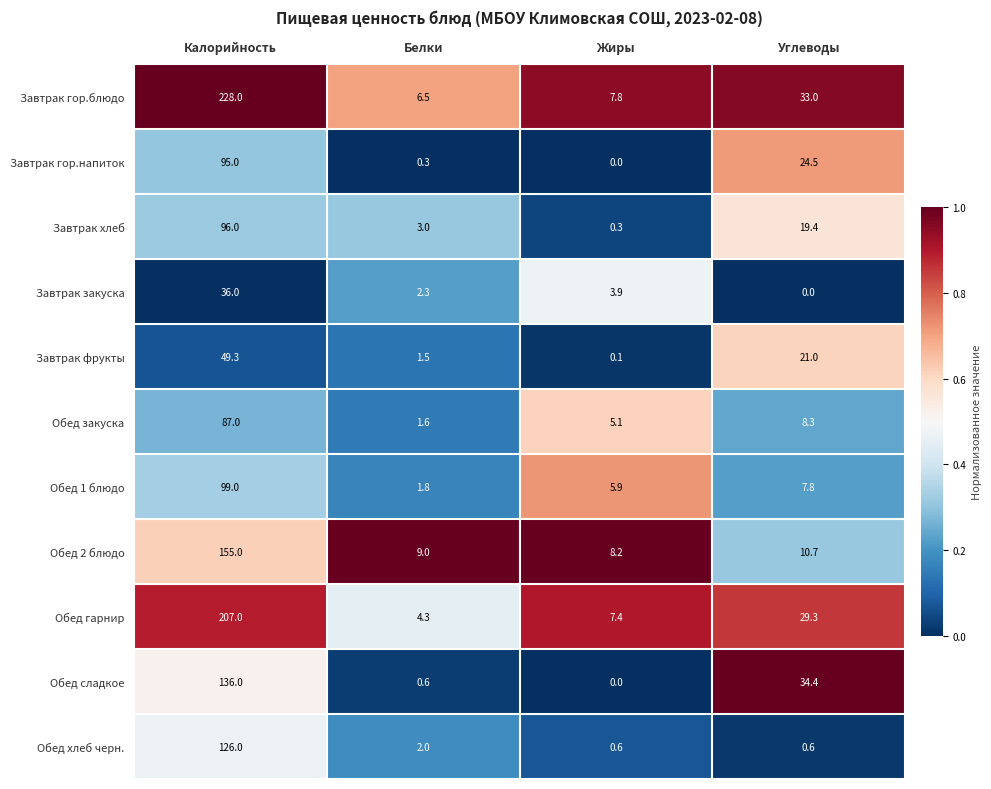

How many categories are shown in the chart?

4